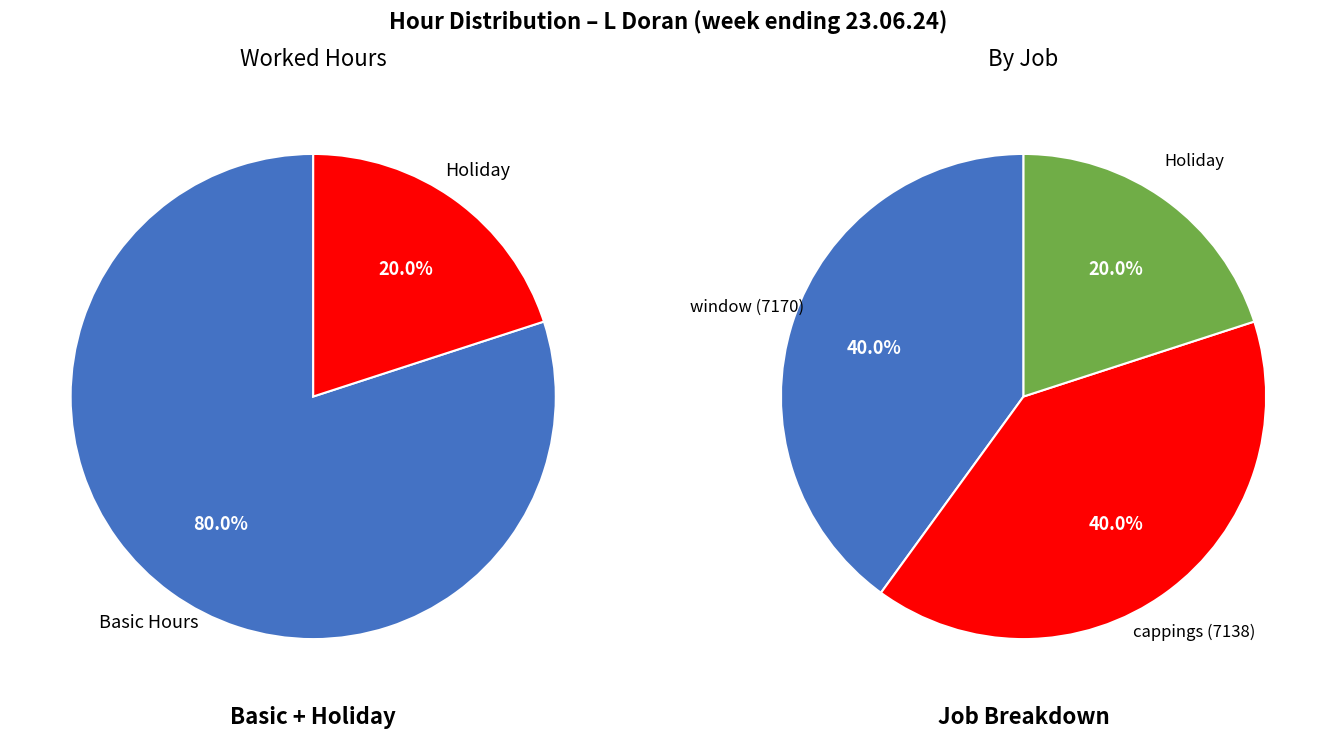

True or false: Basic Hours accounts for 80% of the total.

True